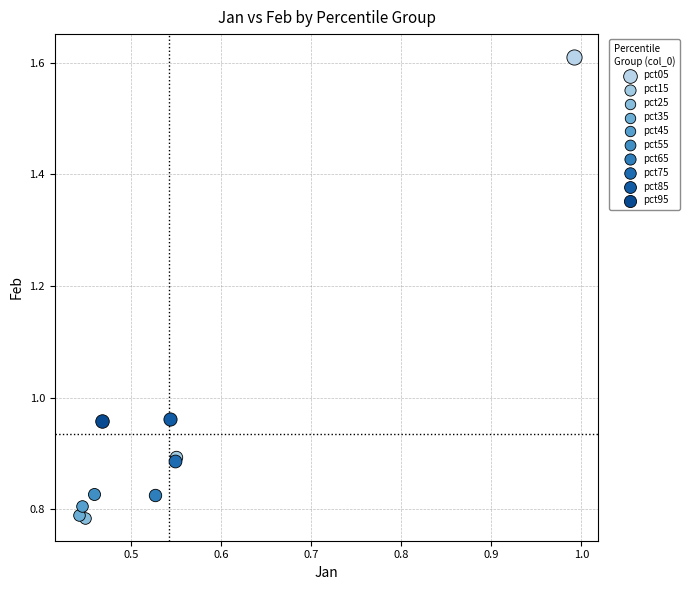

Which series reaches the maximum Y coordinate?

pct05